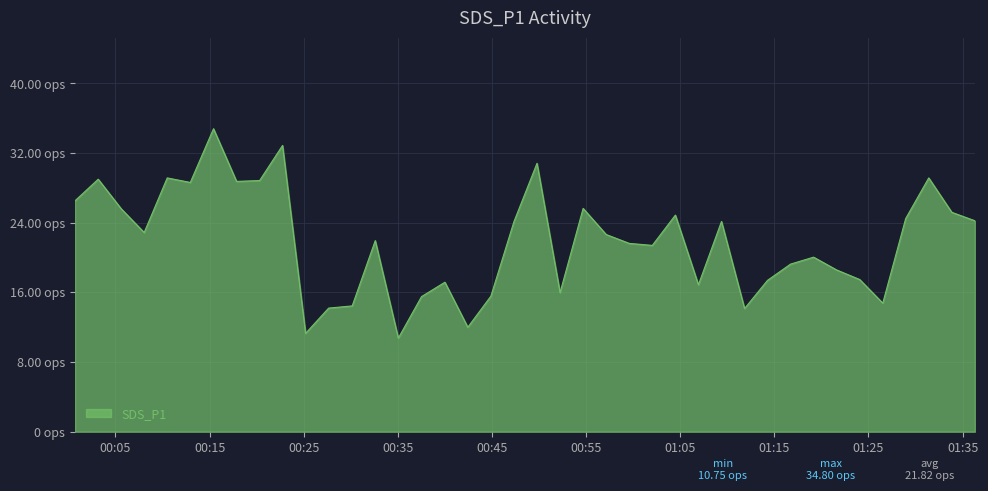

Reading right to left, transcribe all the data shown in this chart.

2024/01/23 01:36:18=24.2	2024/01/23 01:33:51=25.2	2024/01/23 01:31:24=29.1	2024/01/23 01:28:57=24.5	2024/01/23 01:26:31=14.8	2024/01/23 01:24:04=17.5	2024/01/23 01:21:37=18.6	2024/01/23 01:19:10=20.1	2024/01/23 01:16:43=19.2	2024/01/23 01:14:16=17.4	2024/01/23 01:11:50=14.2	2024/01/23 01:09:23=24.1	2024/01/23 01:06:56=16.9	2024/01/23 01:04:29=24.9	2024/01/23 01:02:02=21.4	2024/01/23 00:59:35=21.6	2024/01/23 00:57:08=22.6	2024/01/23 00:54:41=25.6	2024/01/23 00:52:14=16.0	2024/01/23 00:49:47=30.8	2024/01/23 00:47:20=24.1	2024/01/23 00:44:53=15.6	2024/01/23 00:42:26=12.0	2024/01/23 00:40:00=17.2	2024/01/23 00:37:31=15.5	2024/01/23 00:35:03=10.8	2024/01/23 00:32:36=21.9	2024/01/23 00:30:09=14.4	2024/01/23 00:27:39=14.2	2024/01/23 00:25:12=11.3	2024/01/23 00:22:45=32.9	2024/01/23 00:20:19=28.9	2024/01/23 00:17:52=28.8	2024/01/23 00:15:25=34.8	2024/01/23 00:12:57=28.6	2024/01/23 00:10:30=29.1	2024/01/23 00:08:03=22.9	2024/01/23 00:05:37=25.6	2024/01/23 00:03:10=29.0	2024/01/23 00:00:42=26.5